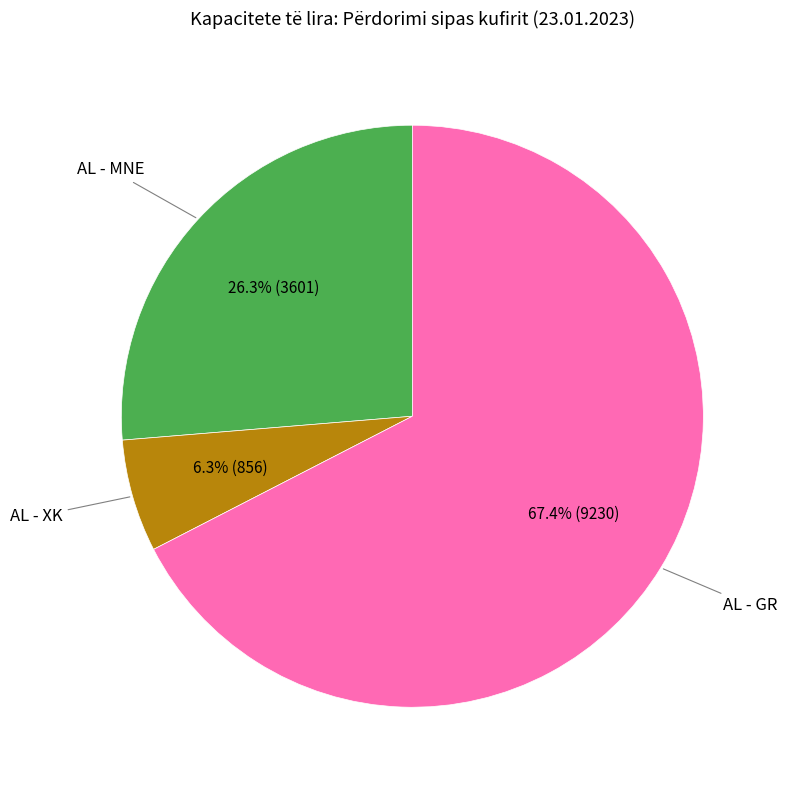

To the nearest percent, what is the average slice percentage?

33%